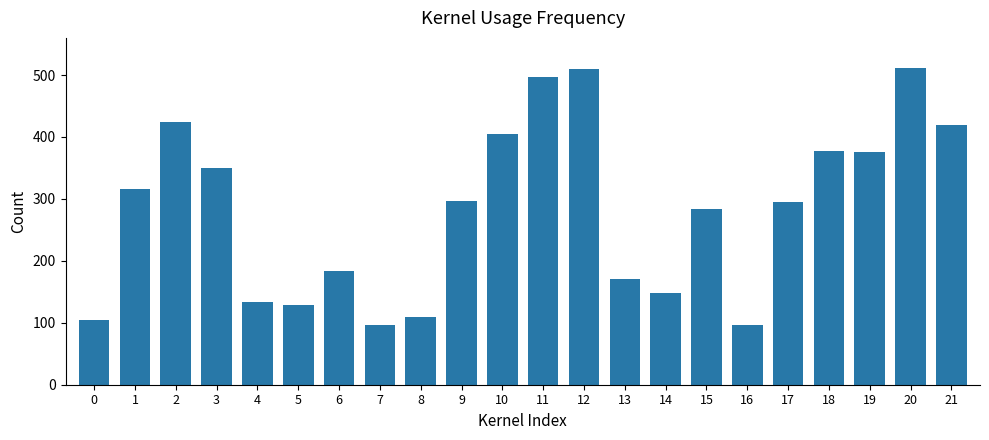

How many bars are there in total?

22